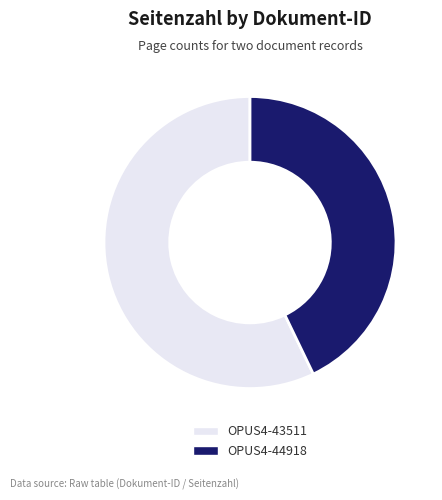

How many segments does this pie chart have?

2